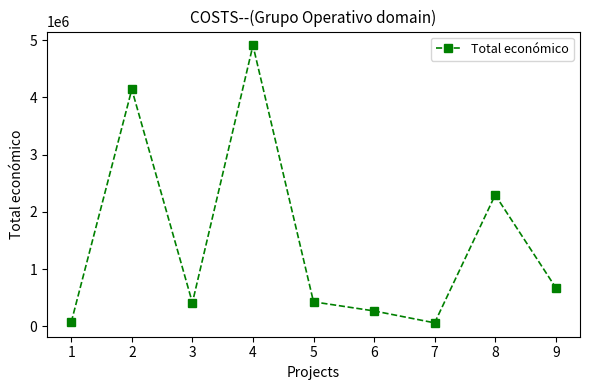

At which category does the data reach its first local valley?

3